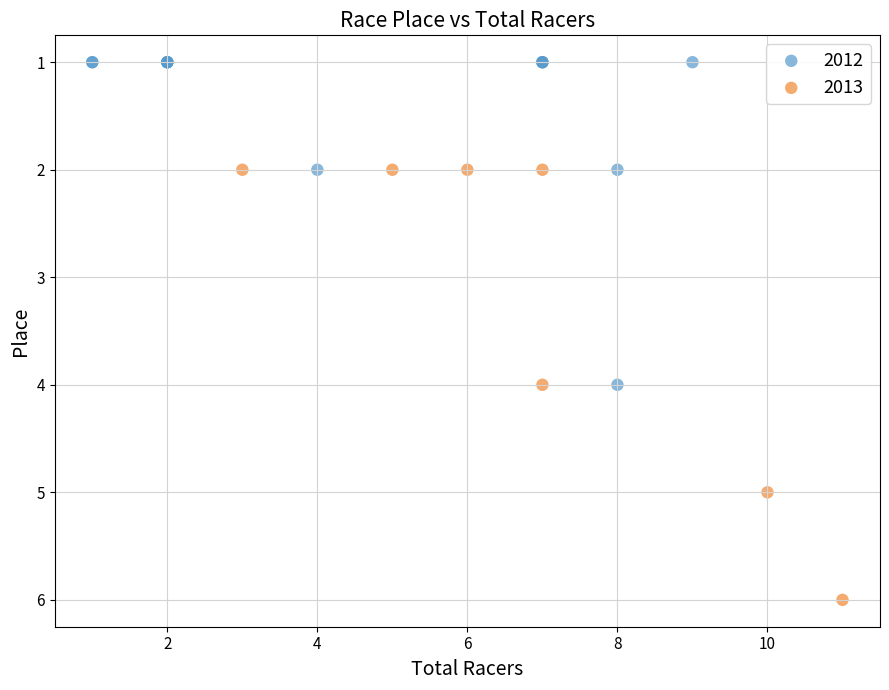

Which series has the largest Y range (max minus min)?

2013